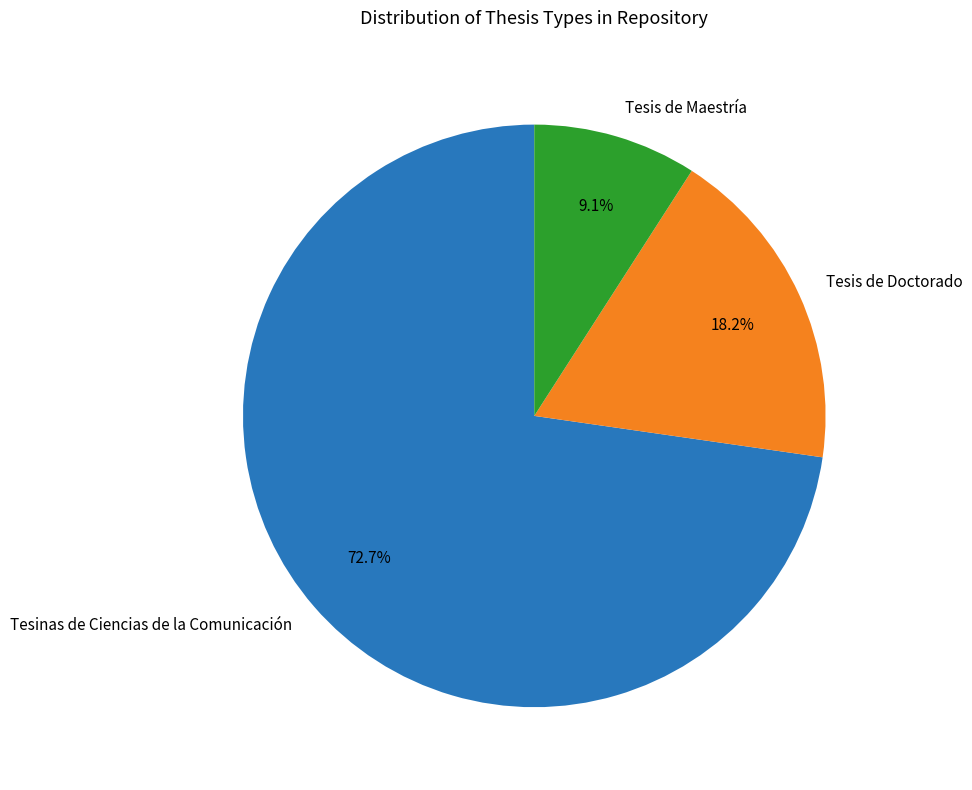

To the nearest percent, what portion does Tesis de Doctorado represent?

18%